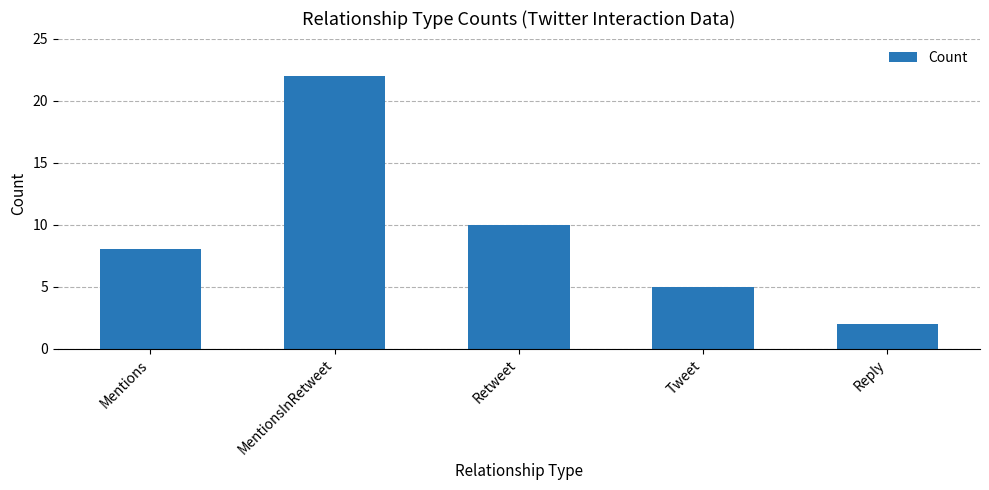

Which category has the highest value across all series?

MentionsInRetweet